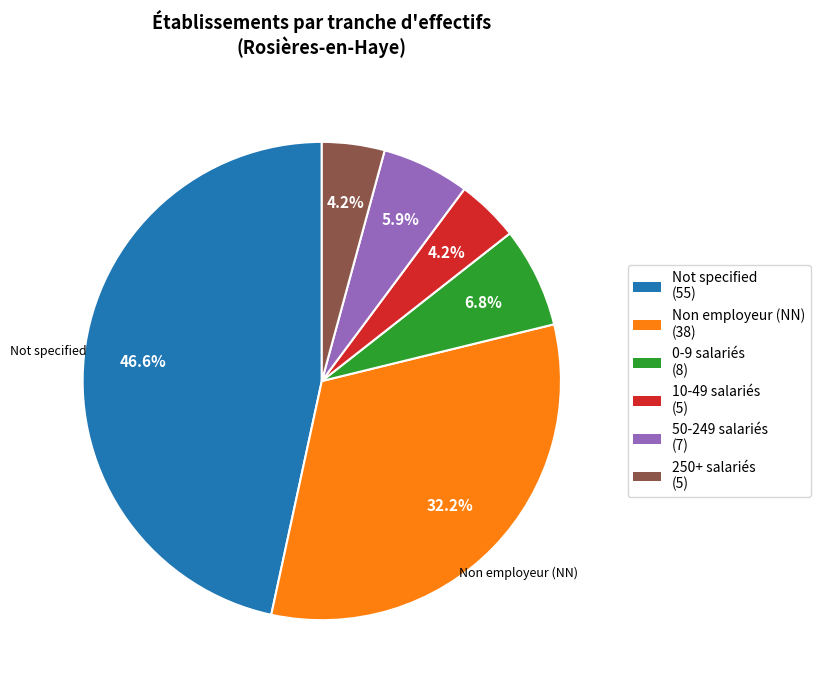

Does any single category account for the majority?

No